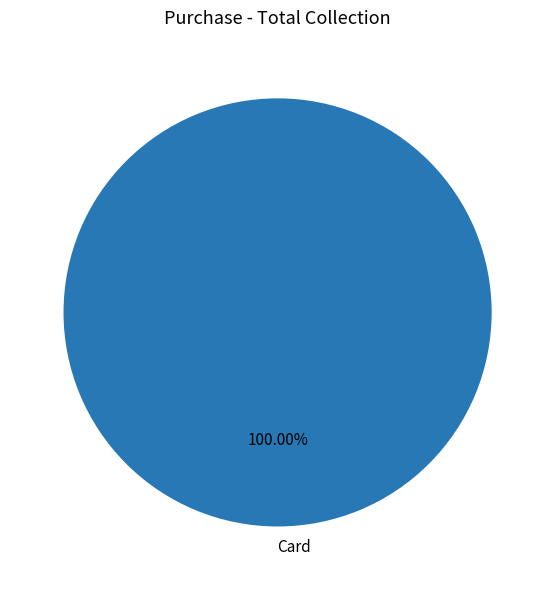

Is there a majority slice in this chart?

Yes